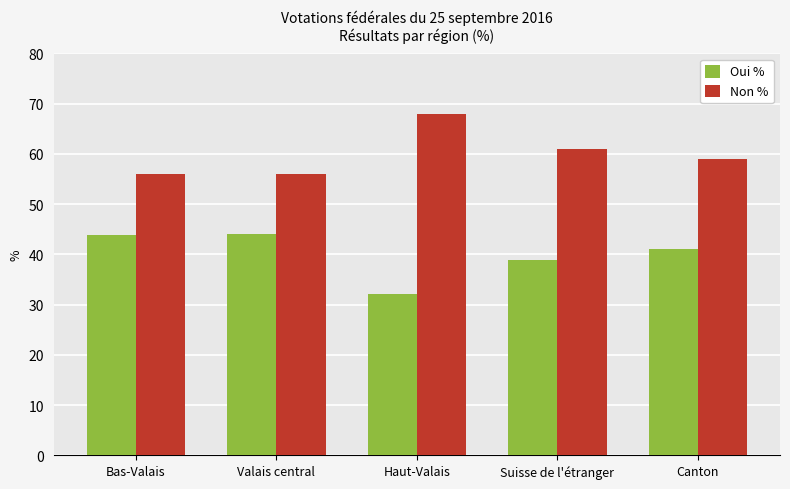

What is the sum of all Non % values?

300.0